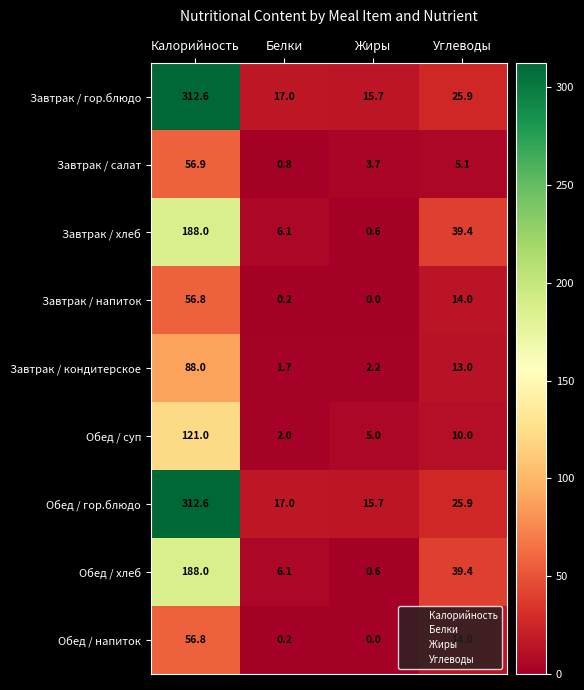

Count the number of categories in the chart.

4